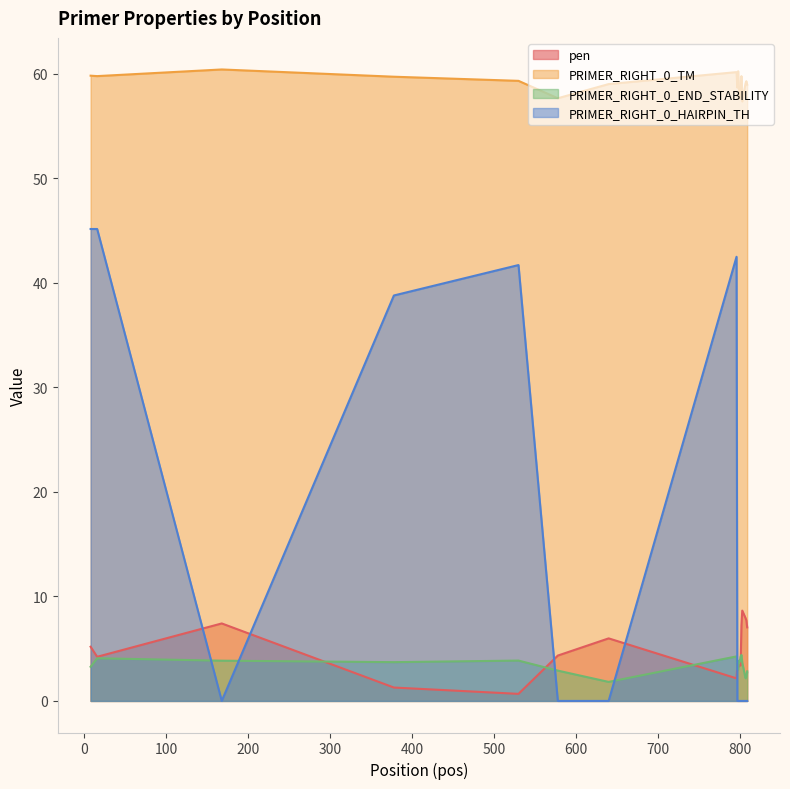

What are all the series names shown in the legend?

pen, PRIMER_RIGHT_0_TM, PRIMER_RIGHT_0_END_STABILITY, PRIMER_RIGHT_0_HAIRPIN_TH